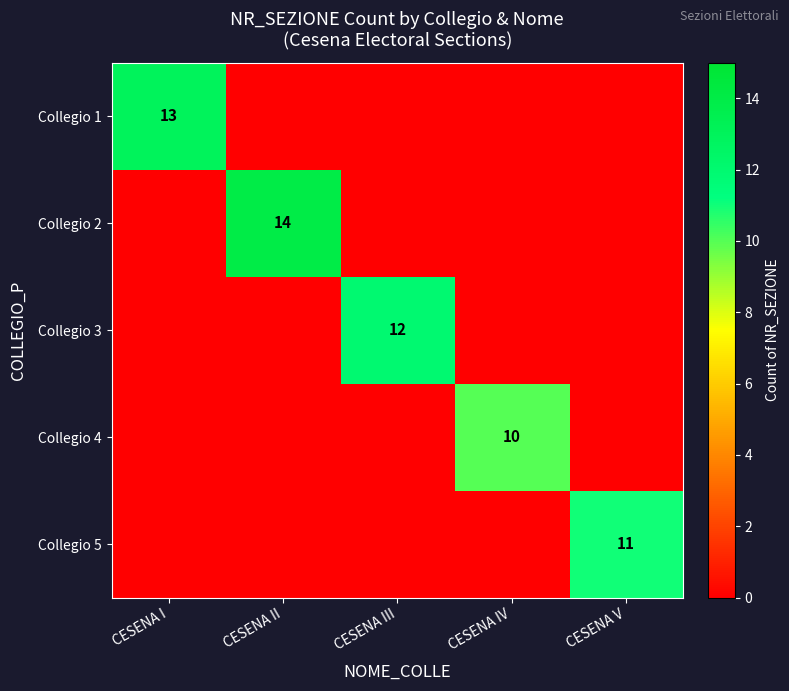

The Collegio 3 series shows 5 at CESENA III. True or false?

False